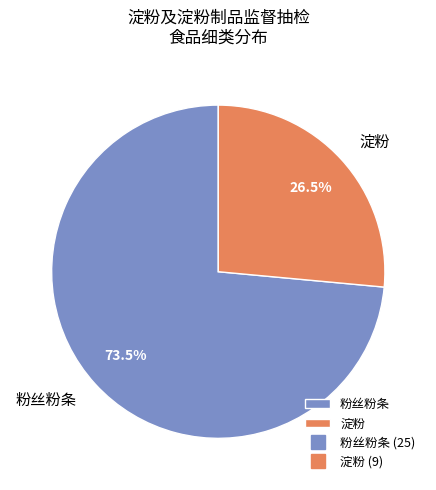

Combined, do 淀粉 and 粉丝粉条 account for over 50%?

Yes